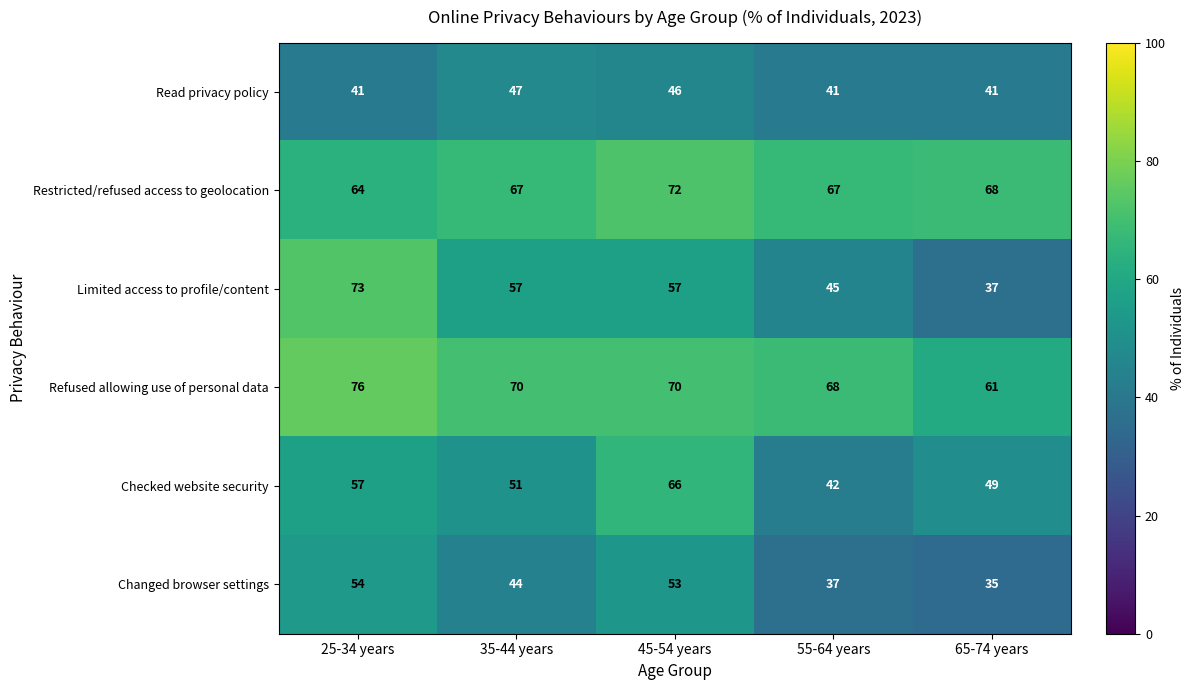

Is it true that Limited access to profile/content equals 37 at 65-74 years?

True